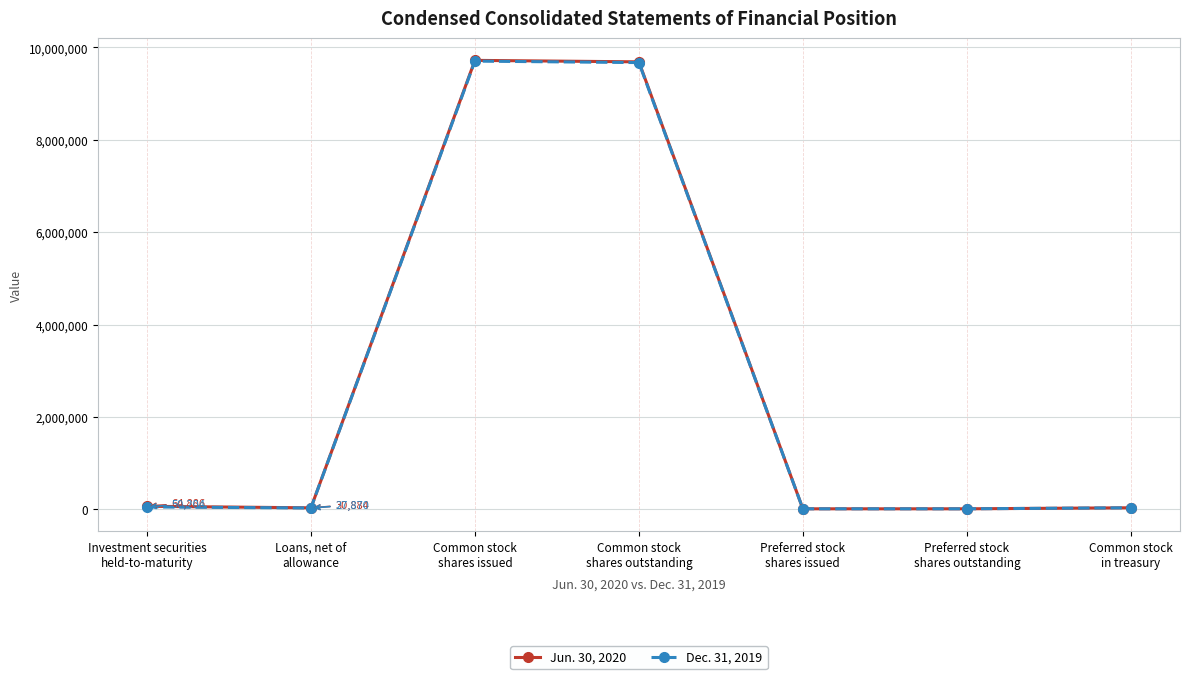

What is the total value across all series at Common stock
shares outstanding?

19360000